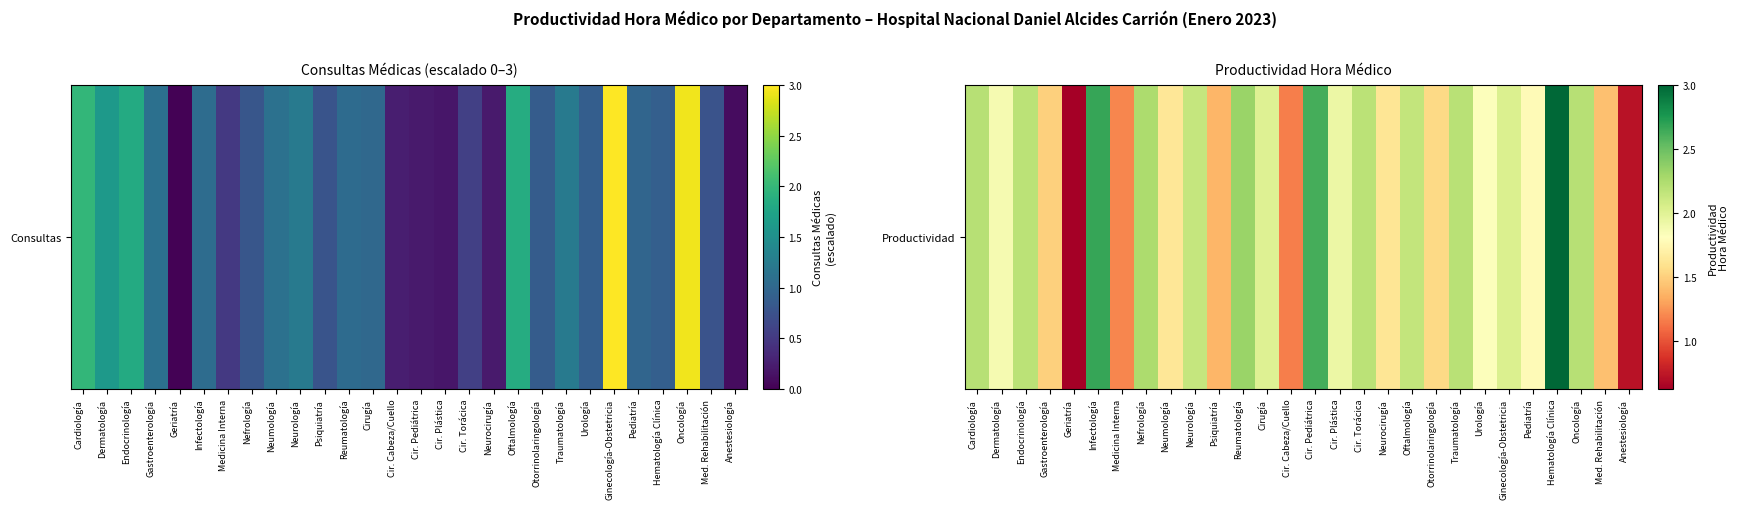

At which category does the chart reach its peak across all series?

Hematología Clínica